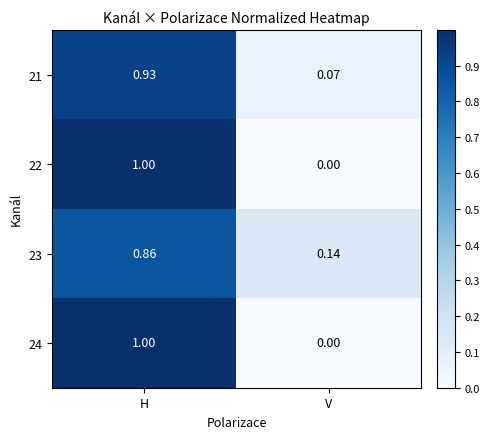

At which label is 23 closest to 0?

V